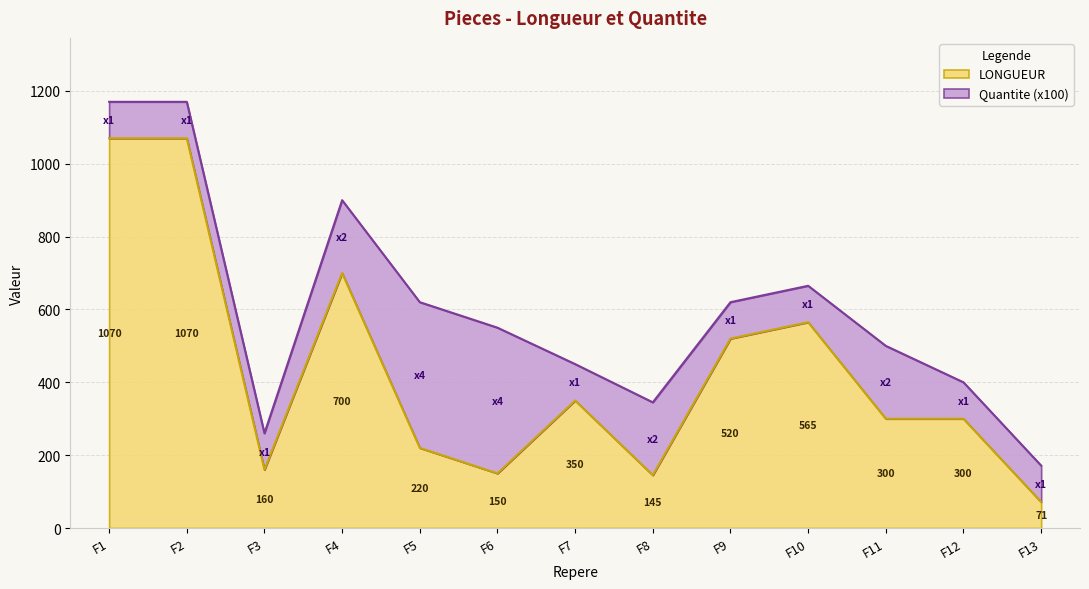

List the labels in order of value, smallest first.

F13, F8, F6, F3, F5, F11, F12, F7, F9, F10, F4, F1, F2